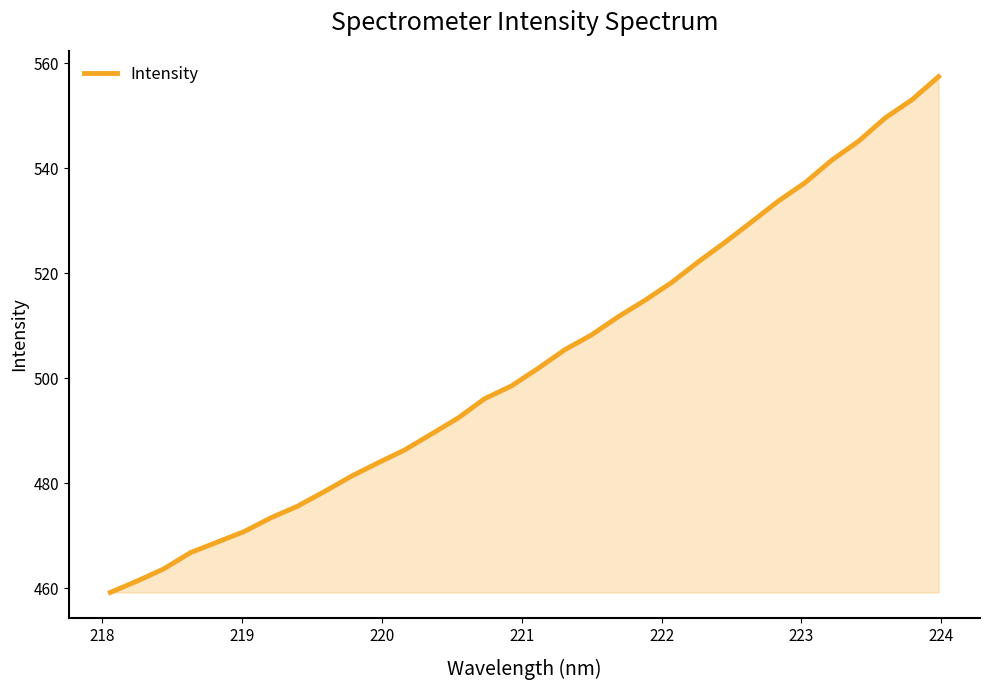

What is the difference between the maximum and minimum values?

98.3